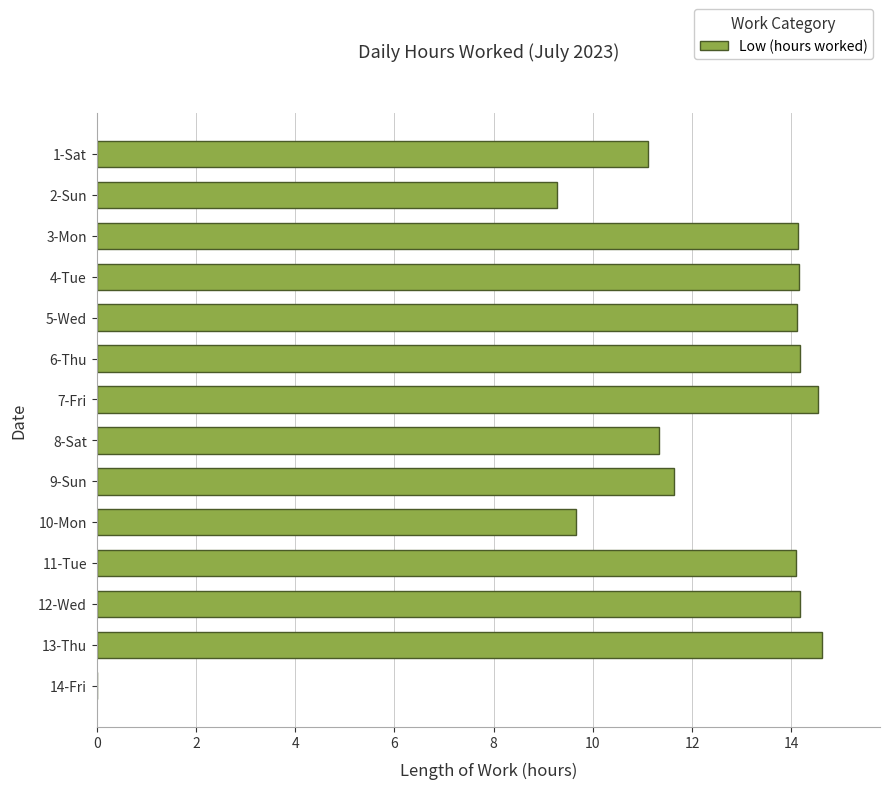

What is the sum of all values?

167.0